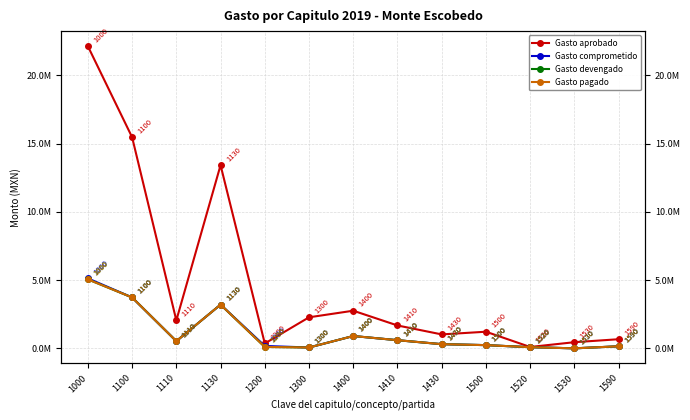

Is the value of Gasto aprobado at 1100 greater than the value of Gasto comprometido at 1100?

Yes